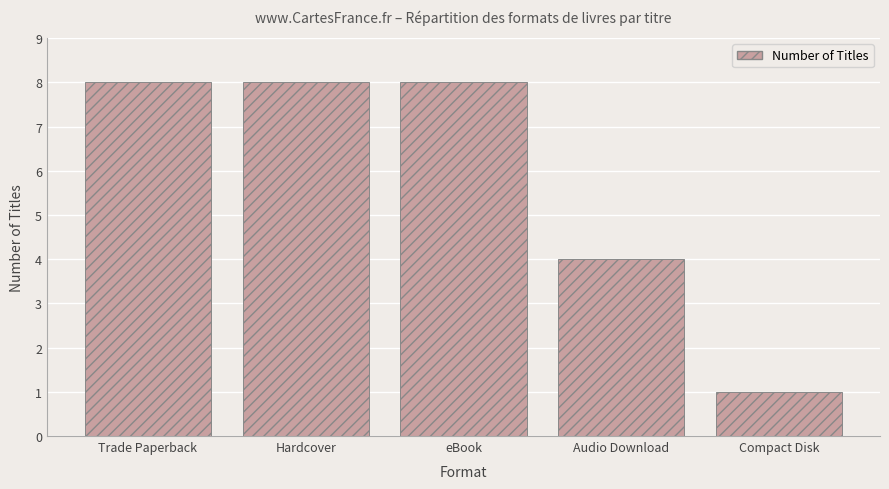

What position from the left is Trade Paperback?

1